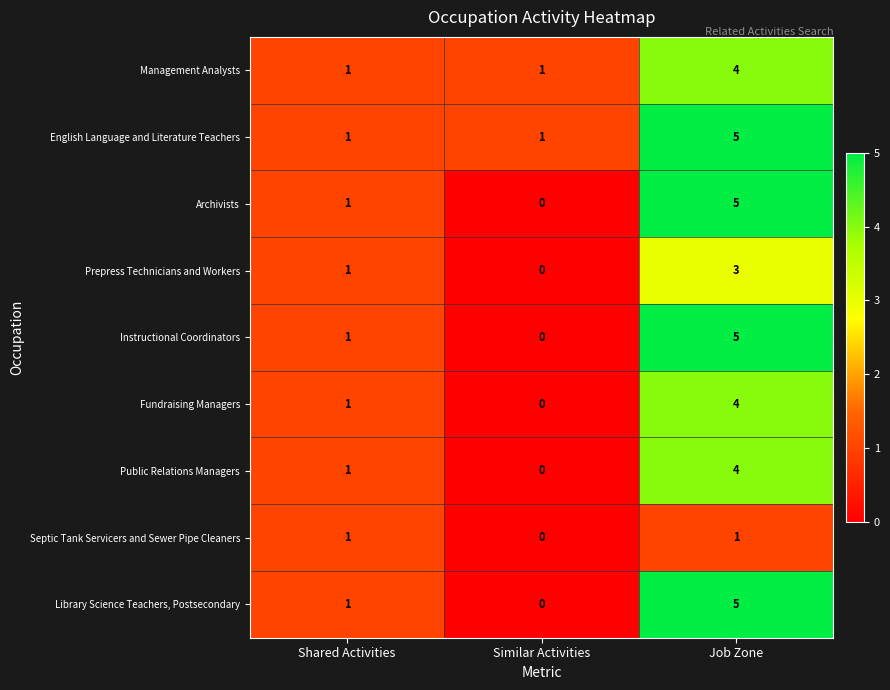

The Fundraising Managers series shows 0 at Similar Activities. True or false?

True